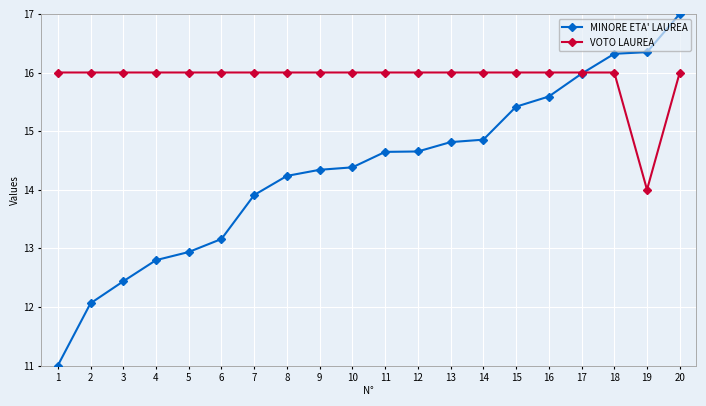

What is the spread (max minus min) of values at 15?

0.6